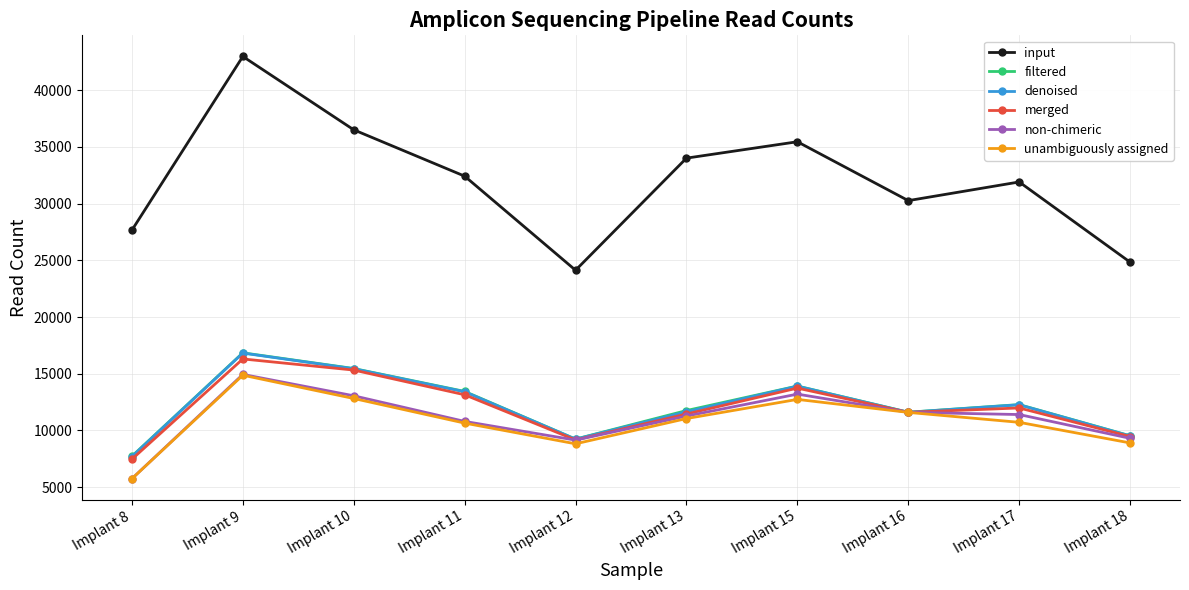

What is the value of the denoised point at the 6th from the left?

11640